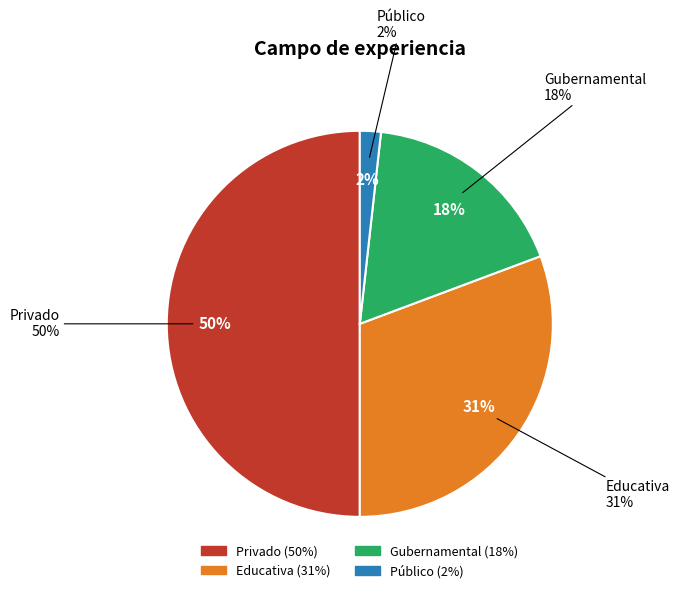

Count the number of slices in the pie.

4